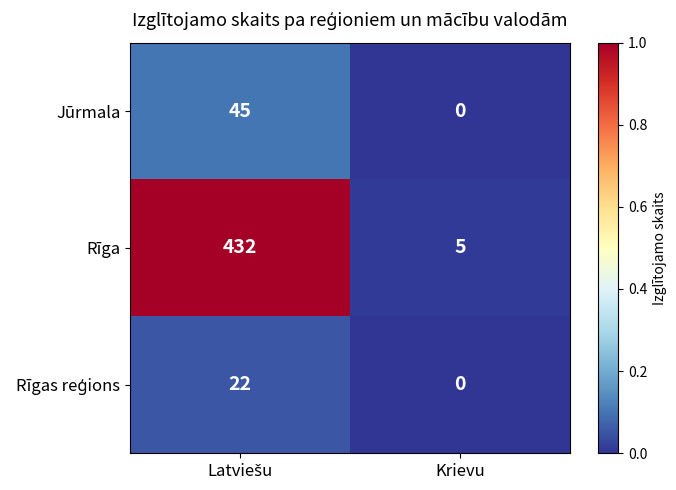

What is the total value across all series at Krievu?

5